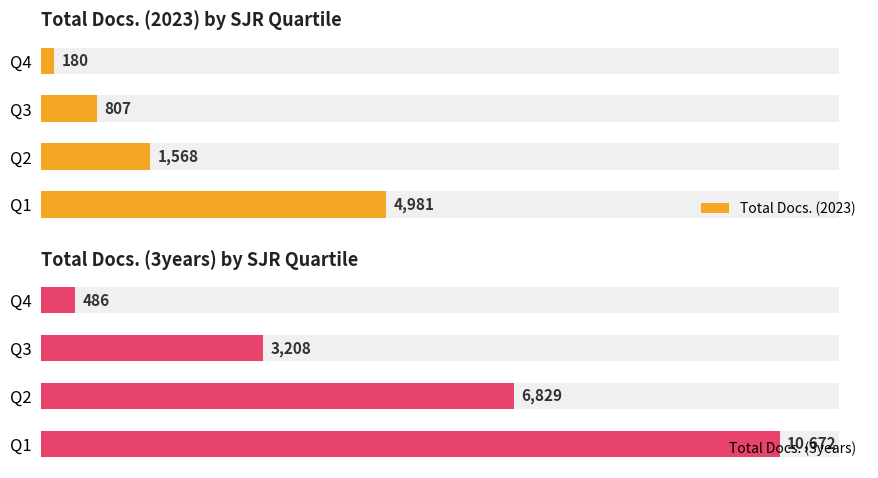

What are all the series names shown in the legend?

Total Docs. (2023), Total Docs. (3years)